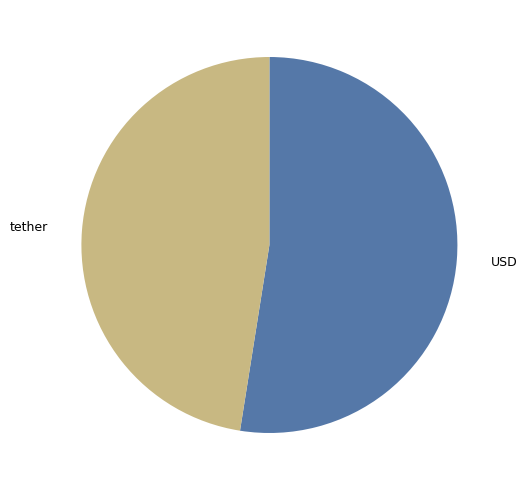

How many segments does this pie chart have?

2